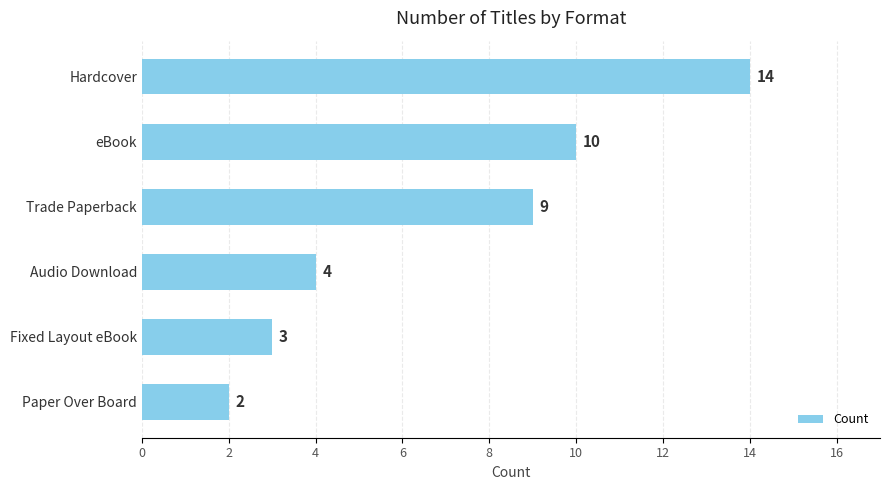

Does the chart contain any negative values?

No